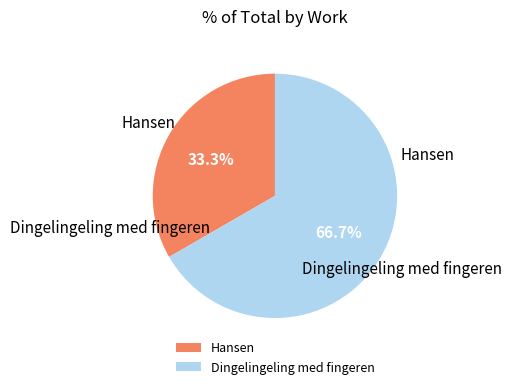

What is the largest slice in the pie chart?

Dingelingeling med fingeren